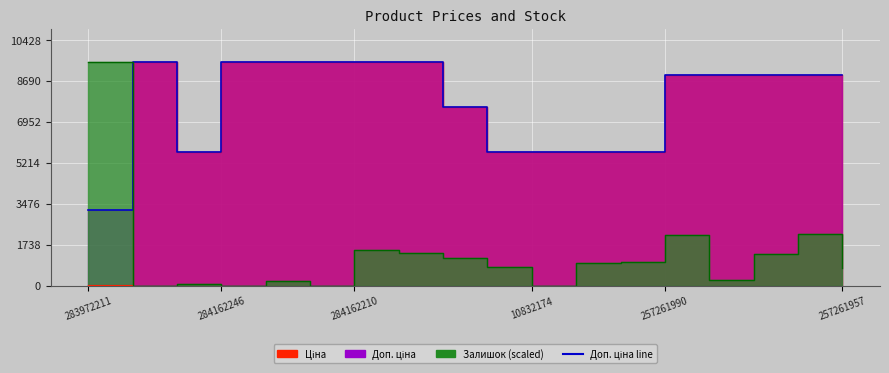

How many points are higher than both their immediate neighbors (excluding endpoints)?

1